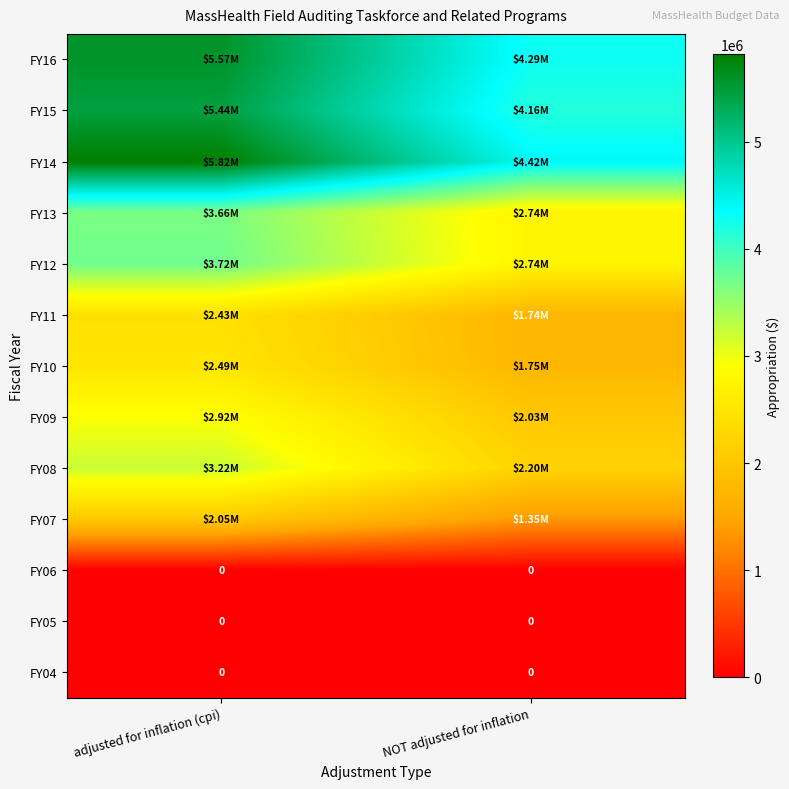

The value of FY09 at adjusted for inflation (cpi) is 2920196. True or false?

True